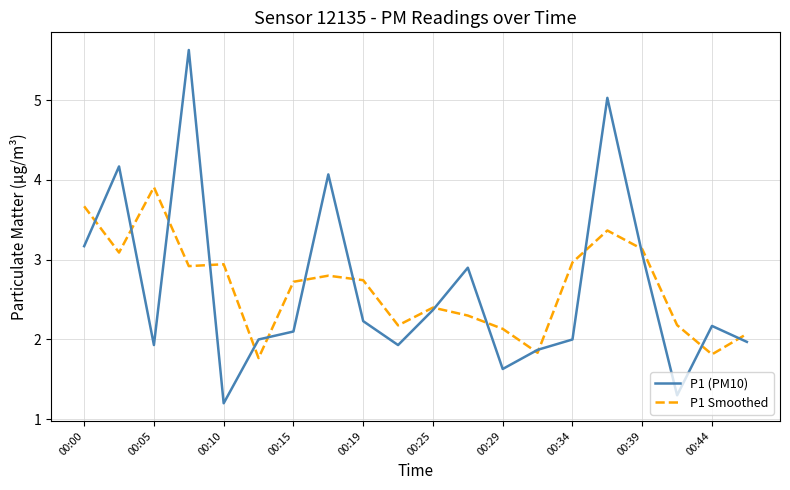

Count the number of categories in the chart.

20